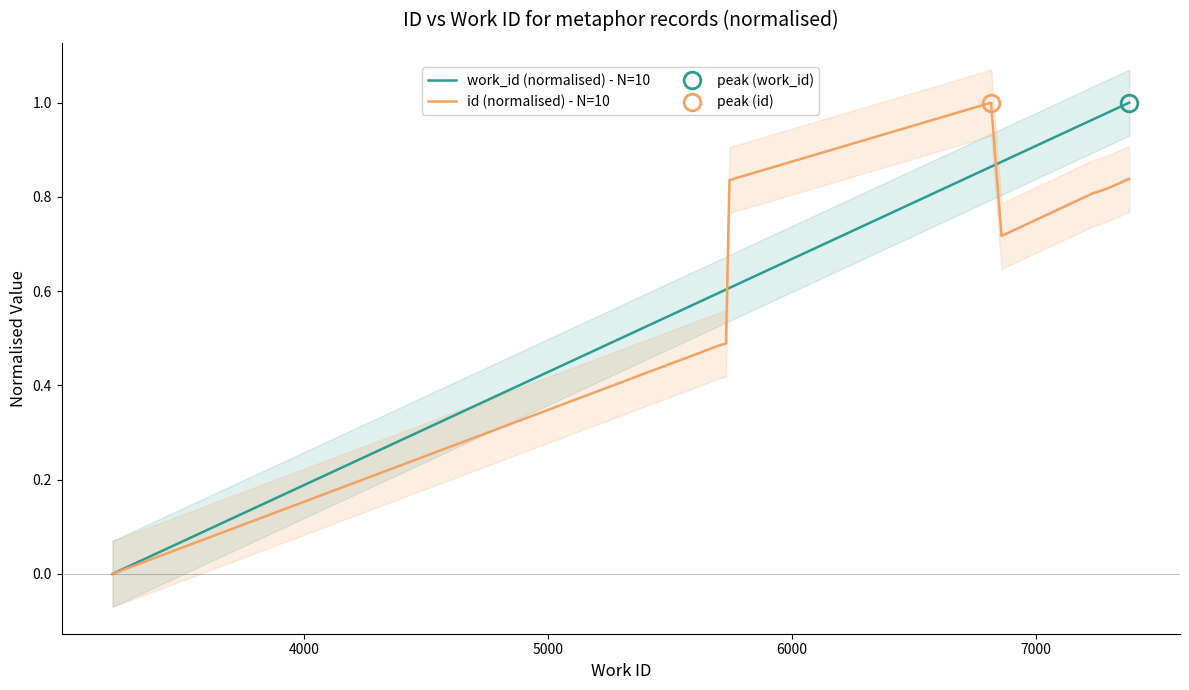

How many lines are shown in the chart?

2